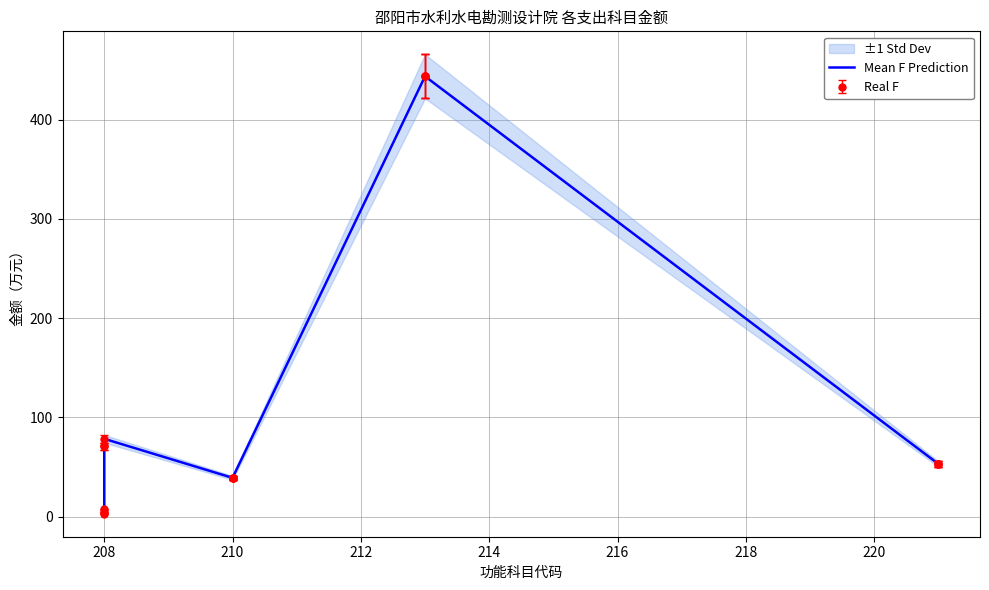

What is the change in value from 208 to 212?

+66.5